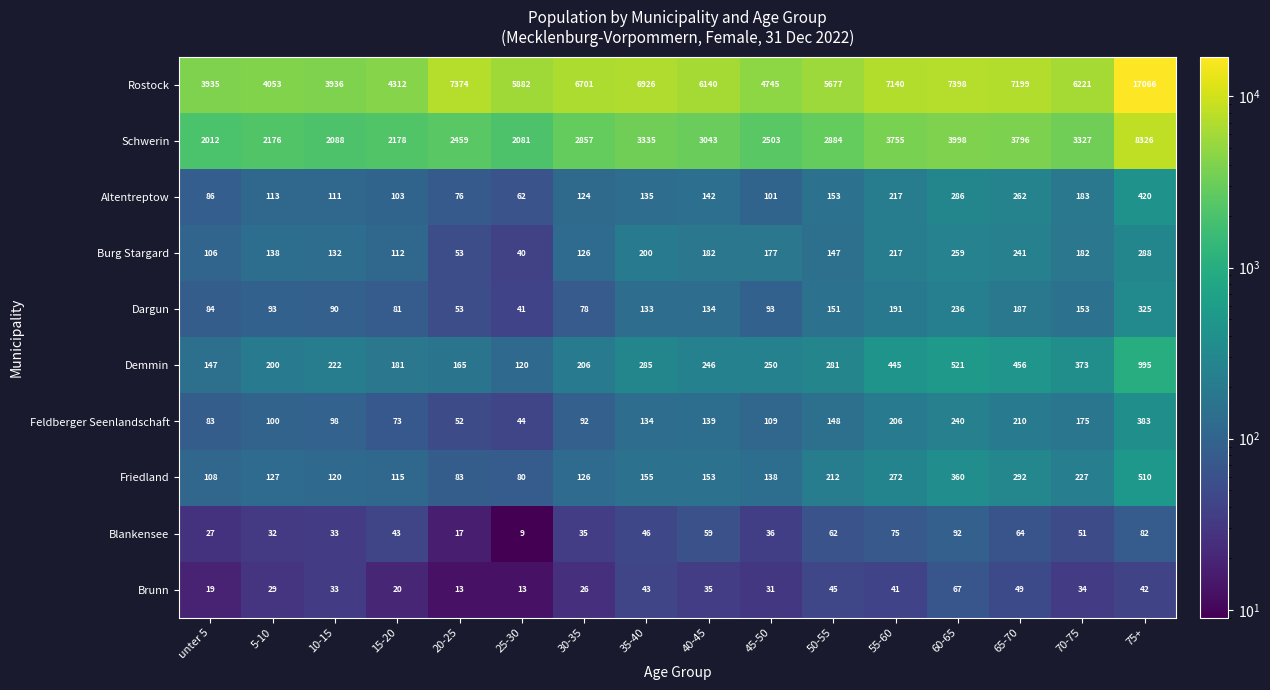

At which category is the sum across all series the highest?

75+